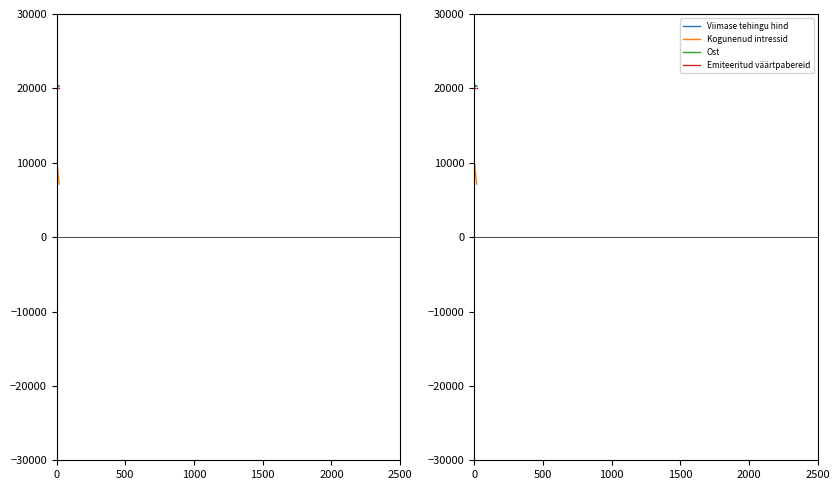

What is the sum of the Kogunenud intressid values at 17 and 18?

14625